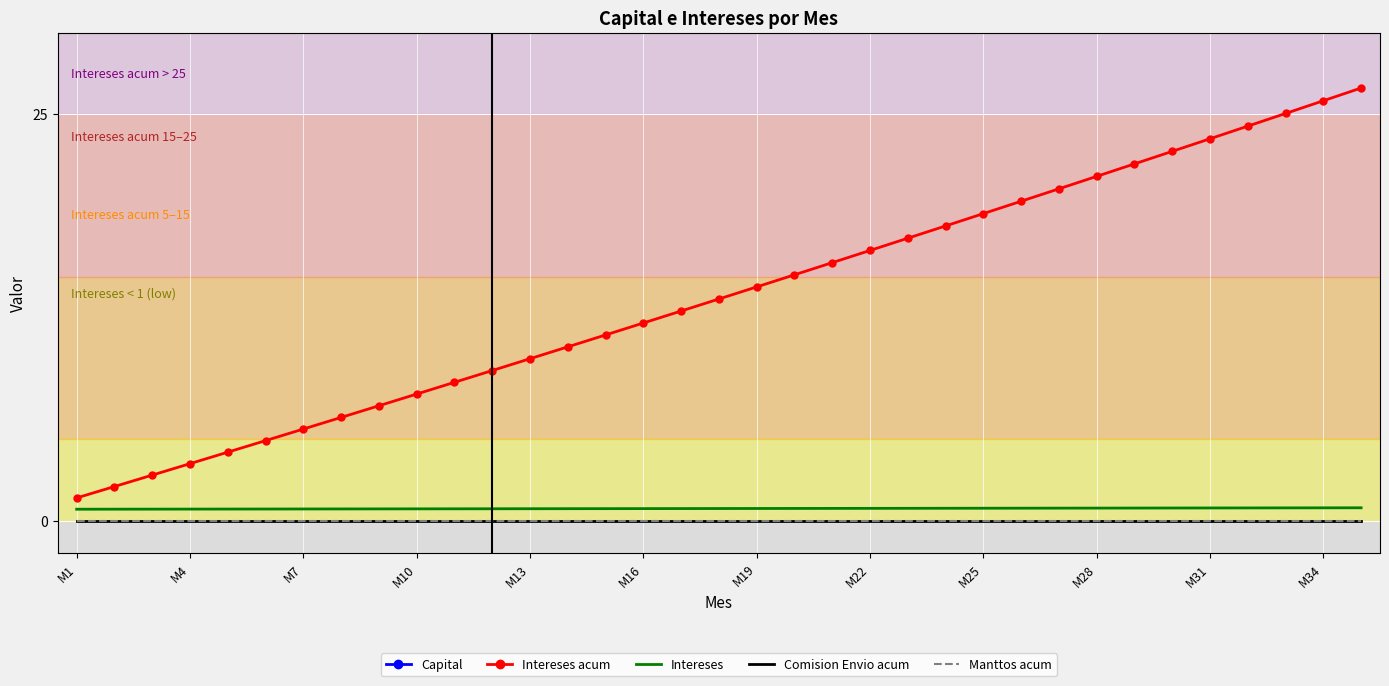

Which series has the widest spread of values?

Intereses acum